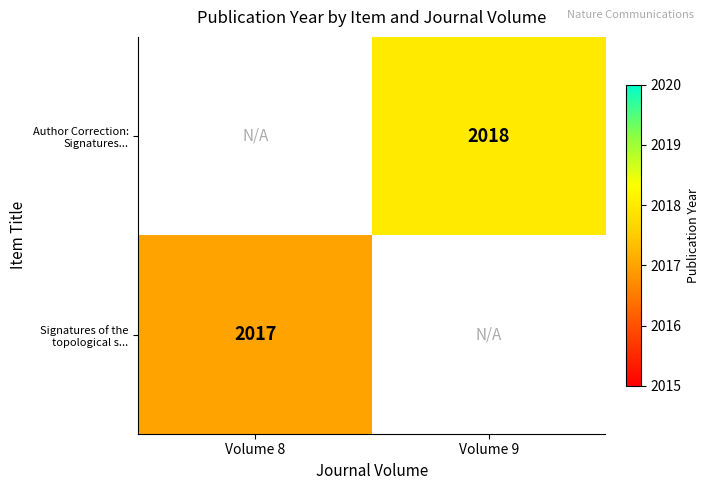

The value of Author Correction: Signatures... at Volume 9 is 2018. True or false?

True